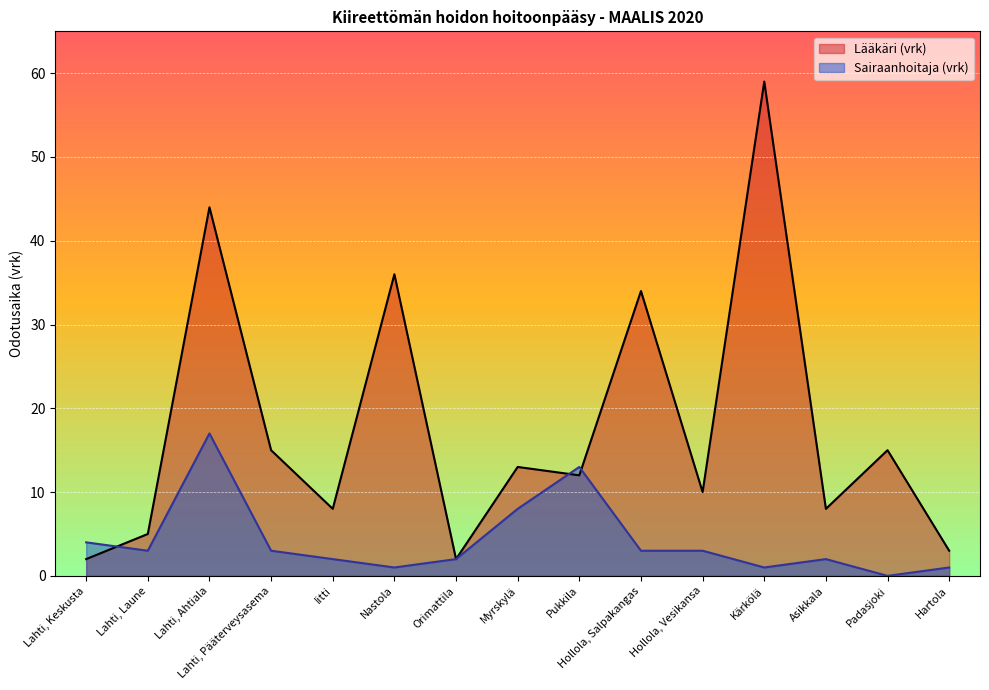

What is the difference between the maximum and minimum values in the Lääkäri (vrk) series?

57